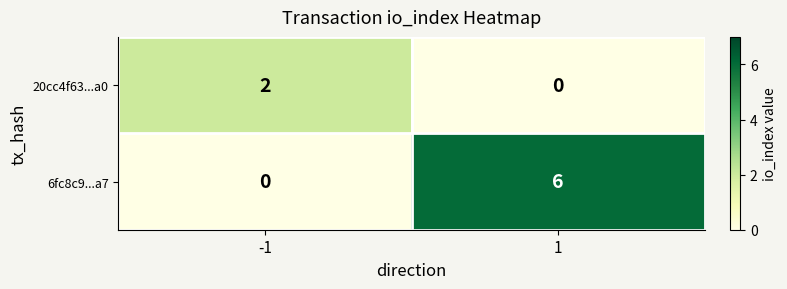

What is the spread (max minus min) of values at -1?

2